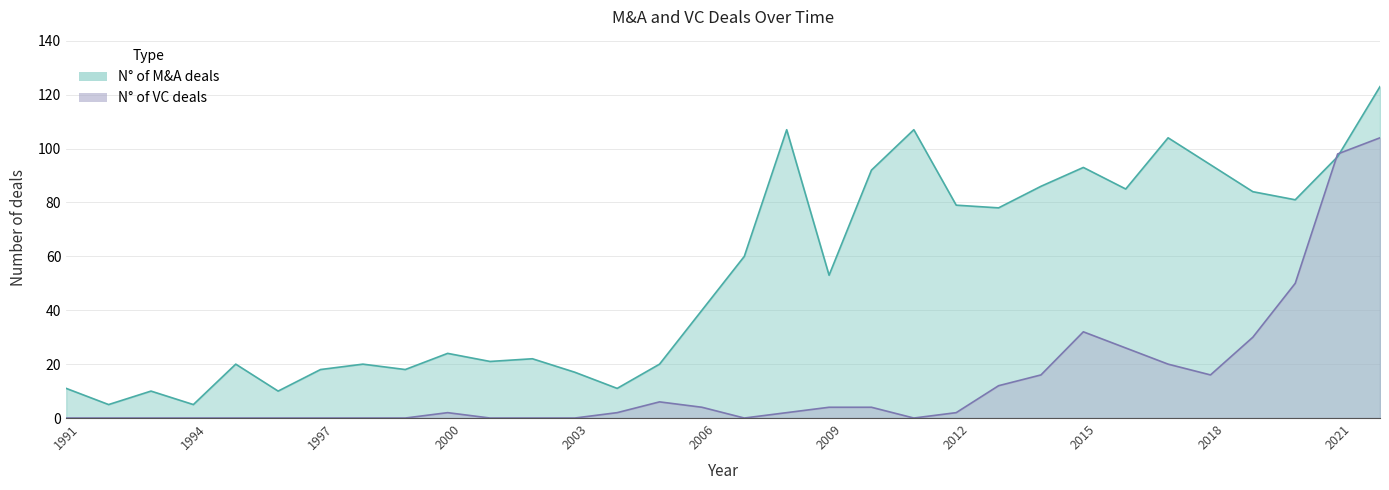

How many data points in N° of VC deals are less than 2?

14